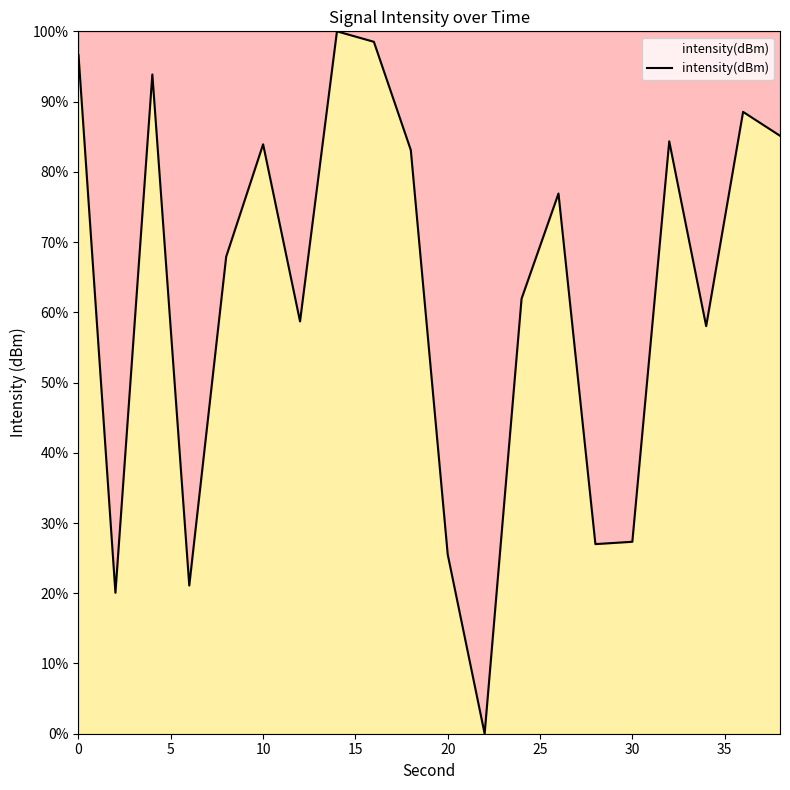

What is the maximum value shown in the chart?

100.0